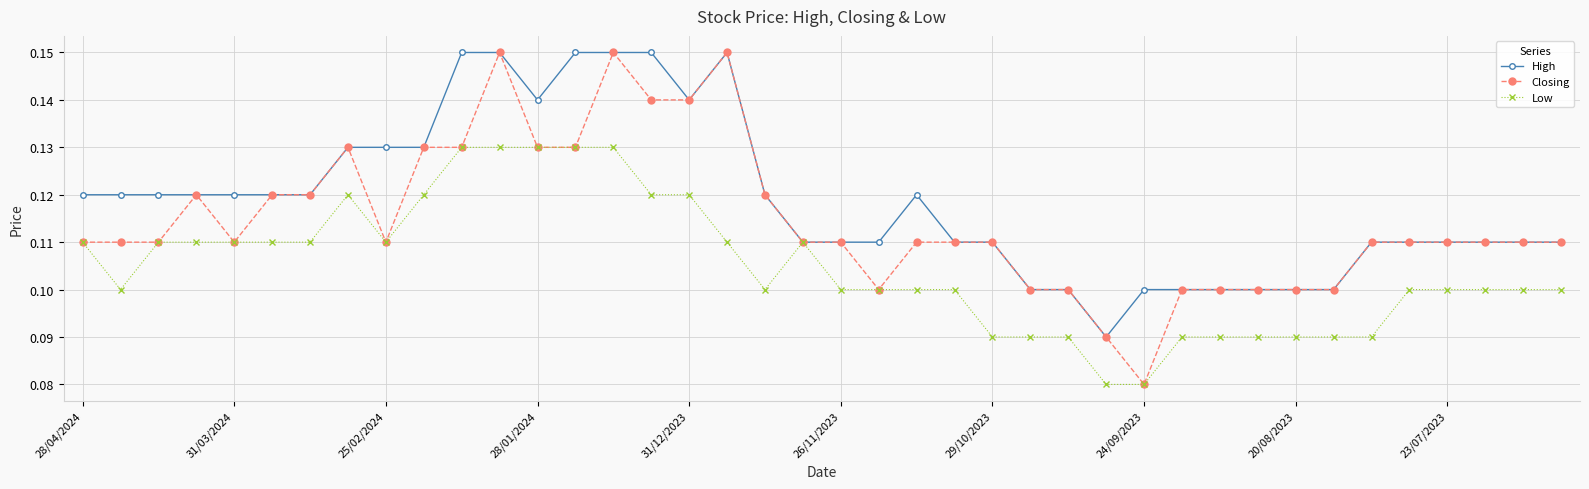

Rank the series by their average value, from highest to lowest.

High, Closing, Low